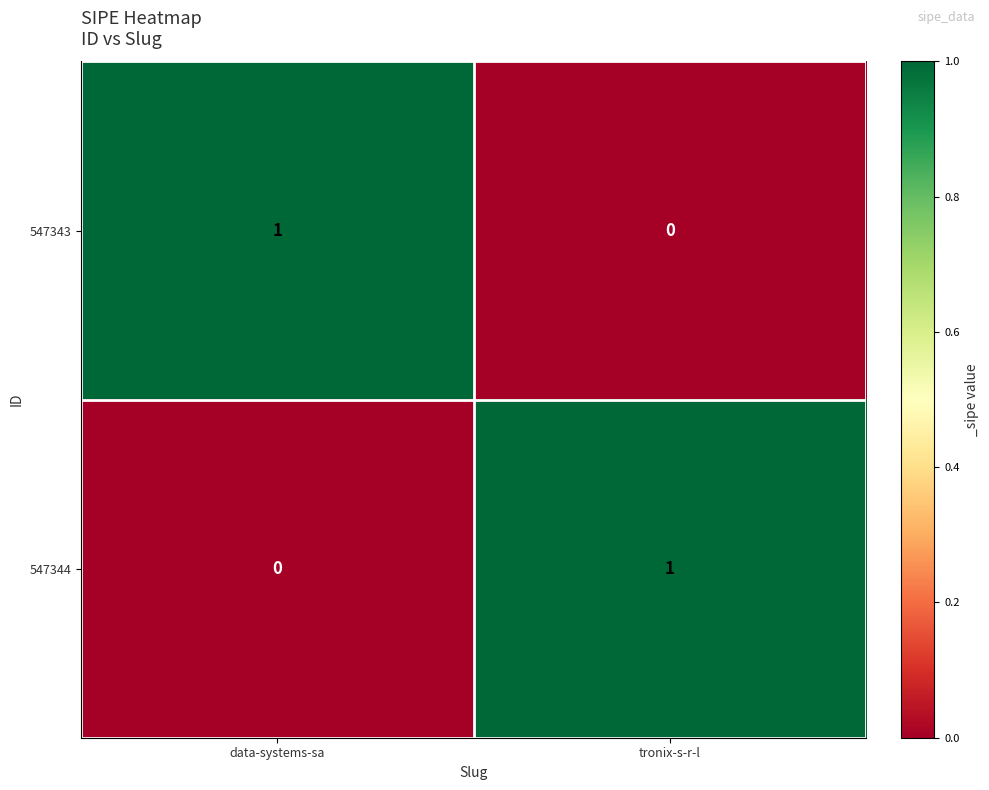

Rank the categories by 547343 value from lowest to highest.

tronix-s-r-l, data-systems-sa